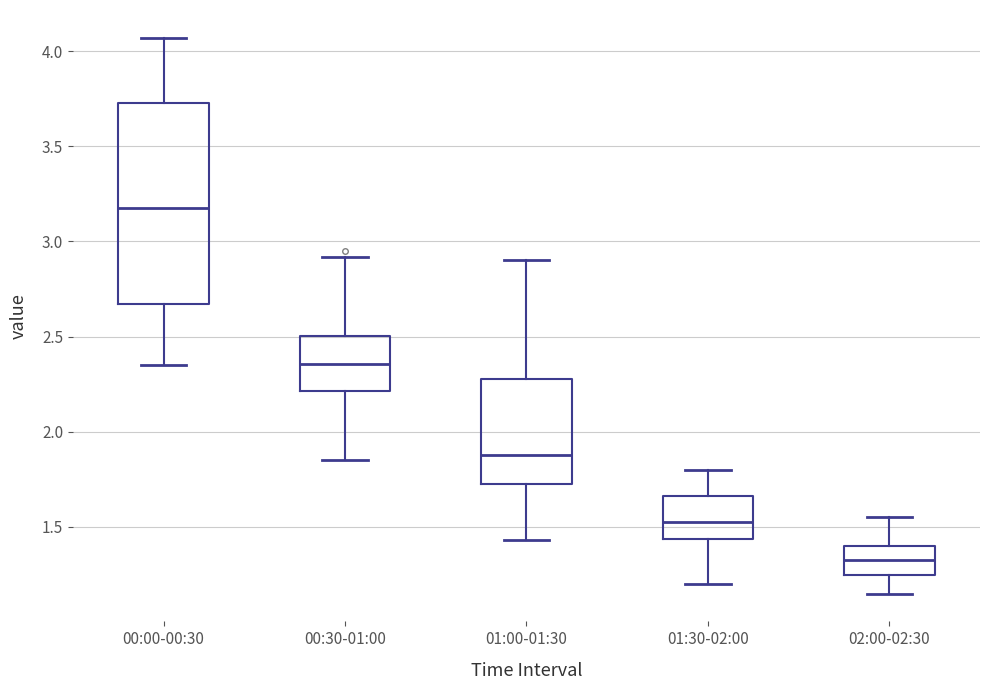

Which box has the lowest median line?

02:00-02:30